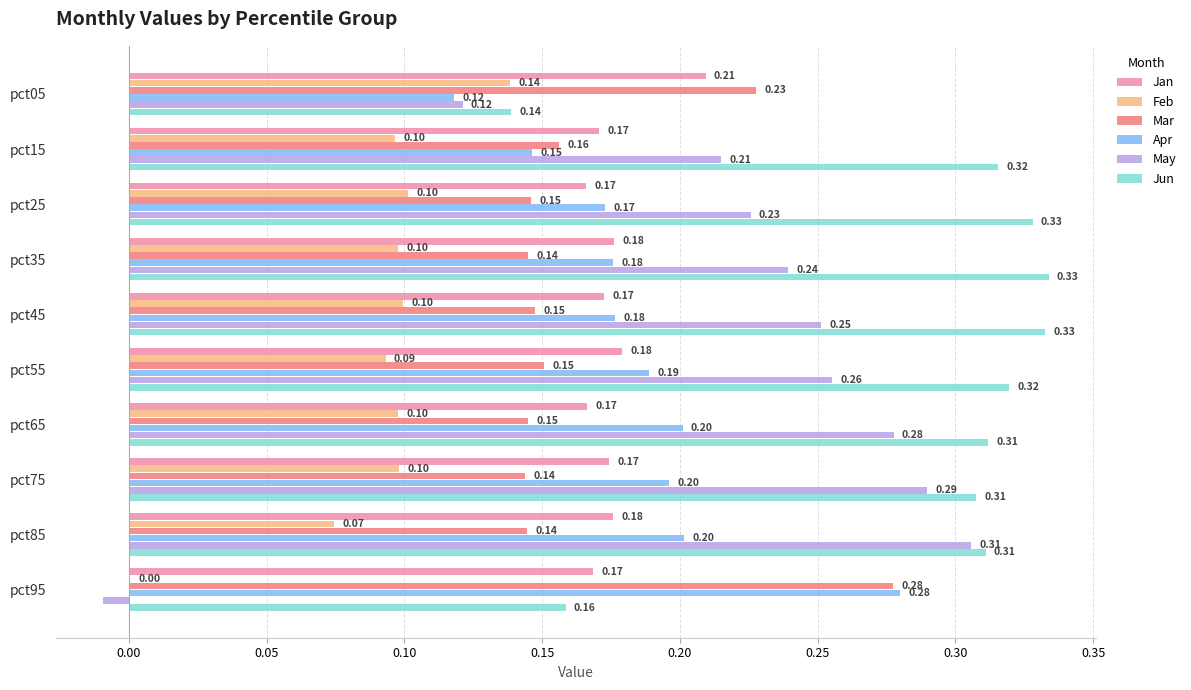

Which series has the largest total across all categories?

Jun